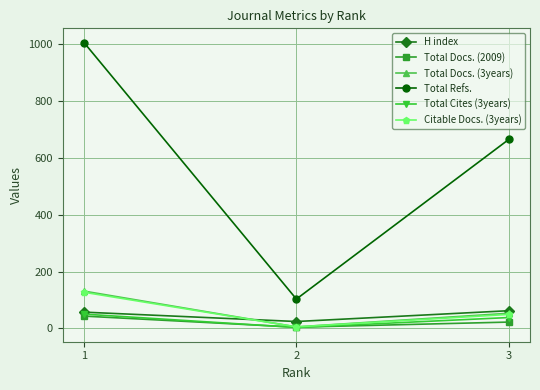

Count the number of data series in this chart.

6